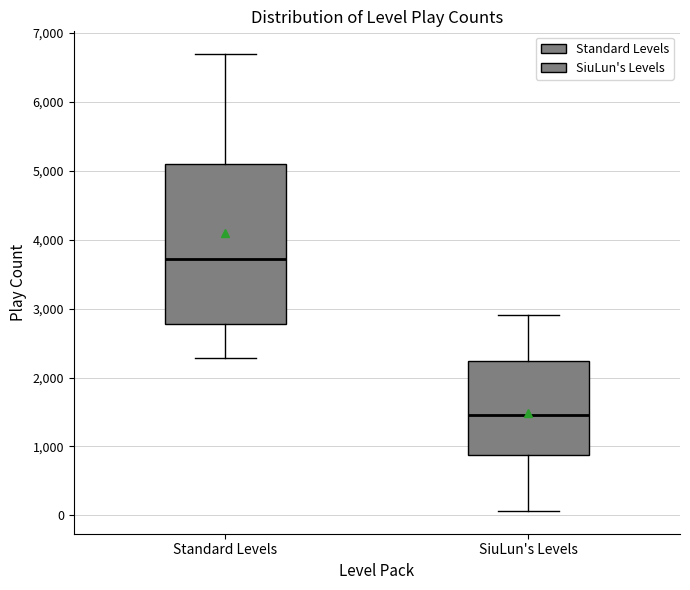

Which box's median line is the lowest?

SiuLun's Levels